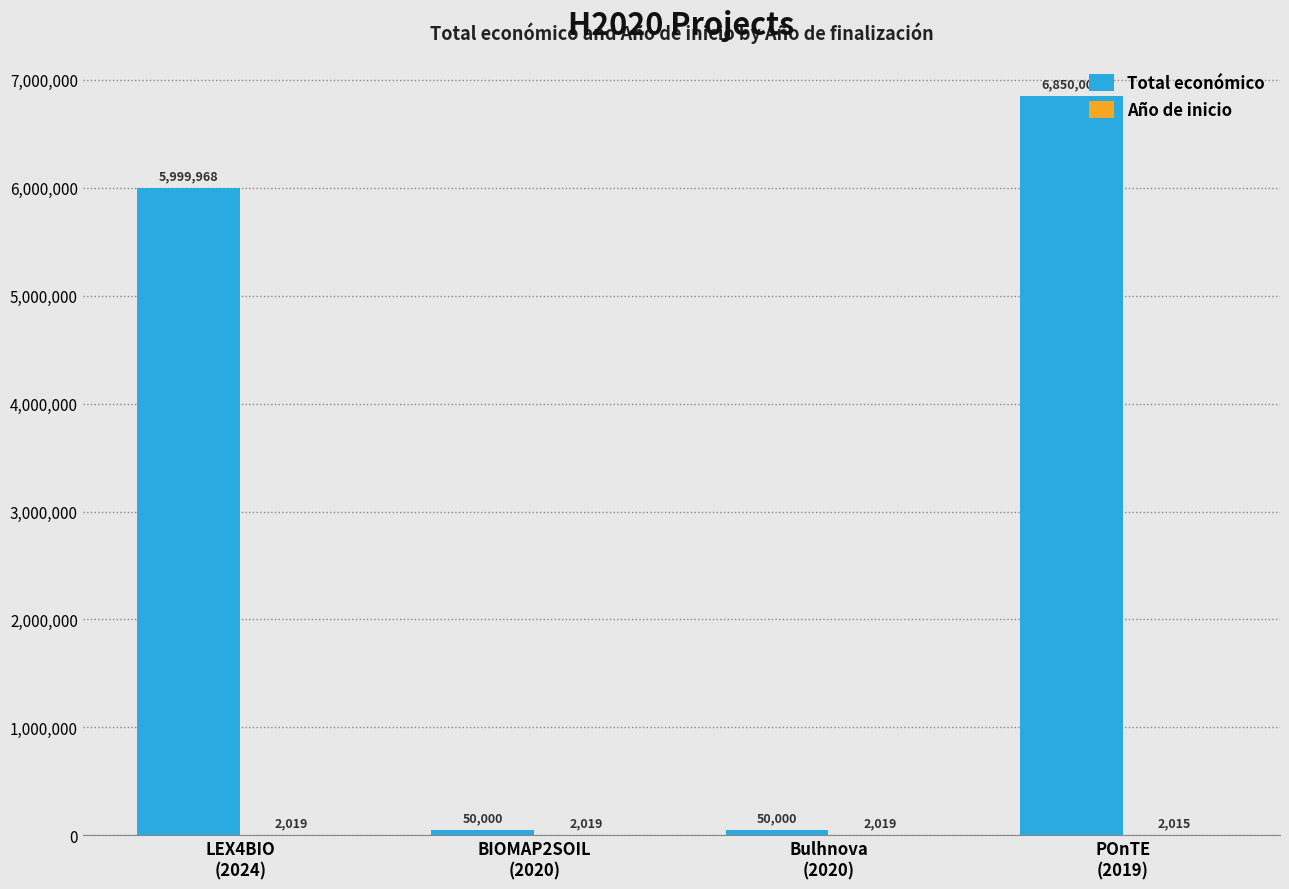

What is the sum of all Total económico values?

12949968